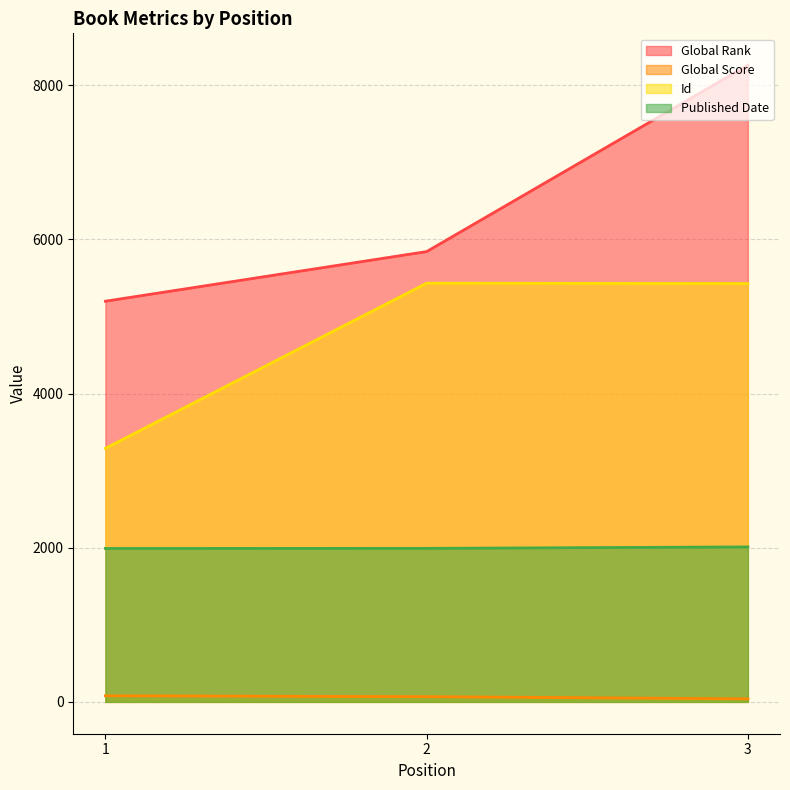

At how many categories does at least one series exceed 6685?

1